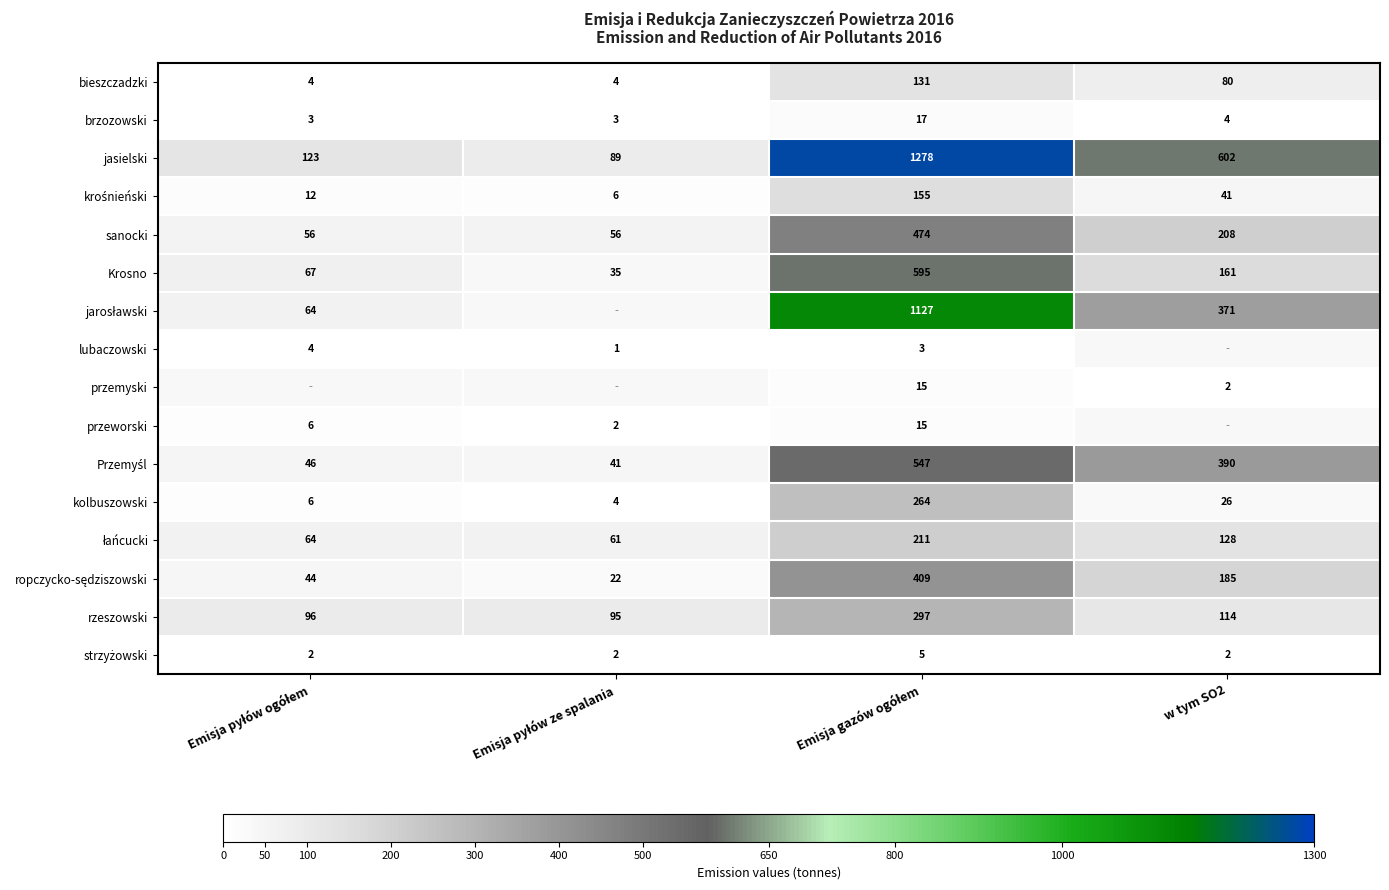

How many data points in sanocki are less than 208?

2